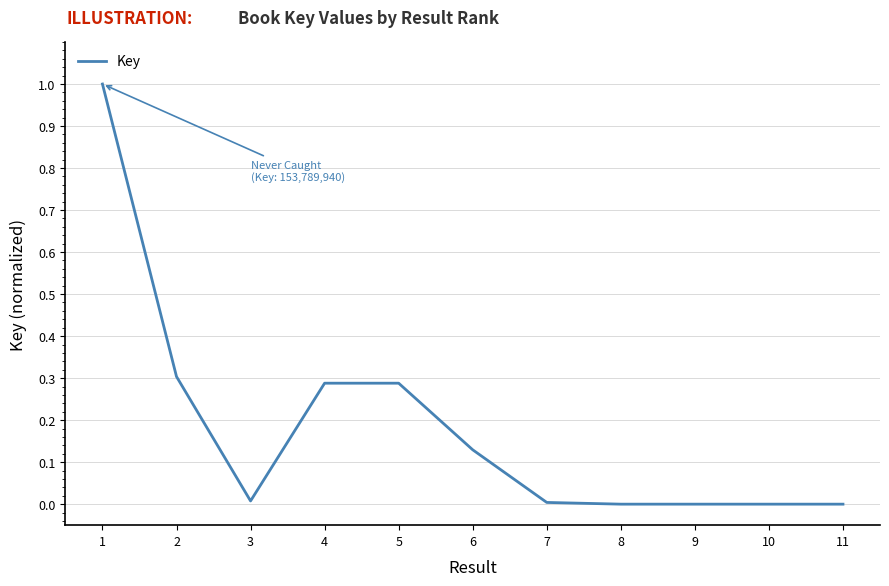

What is the difference between the maximum and minimum values?

1.0